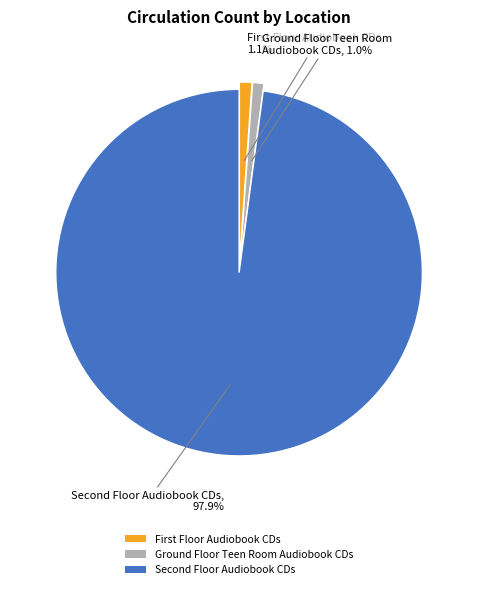

To the nearest percent, what portion does Ground Floor Teen Room Audiobook CDs represent?

1%